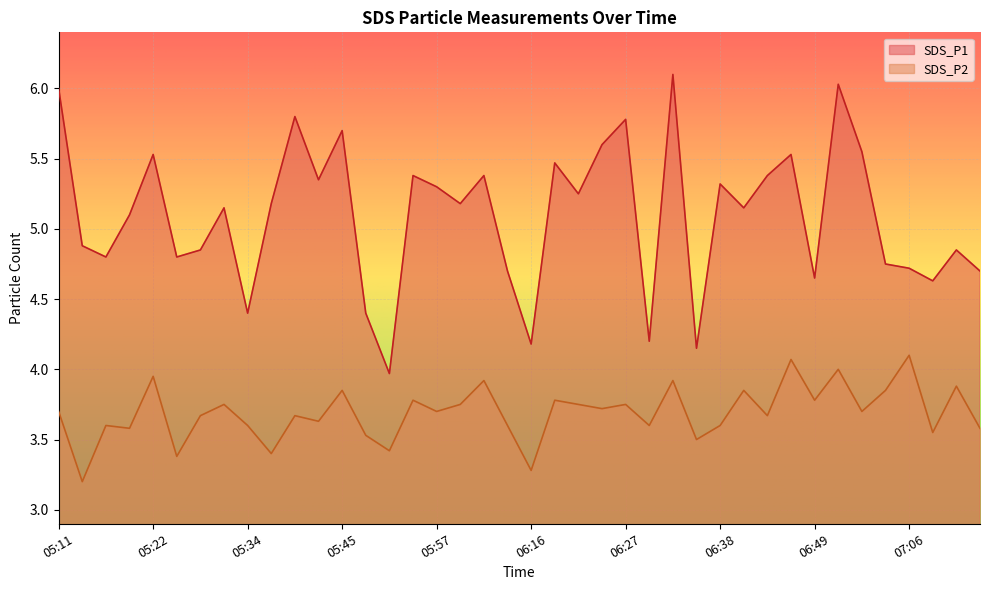

How many lines are shown in the chart?

2